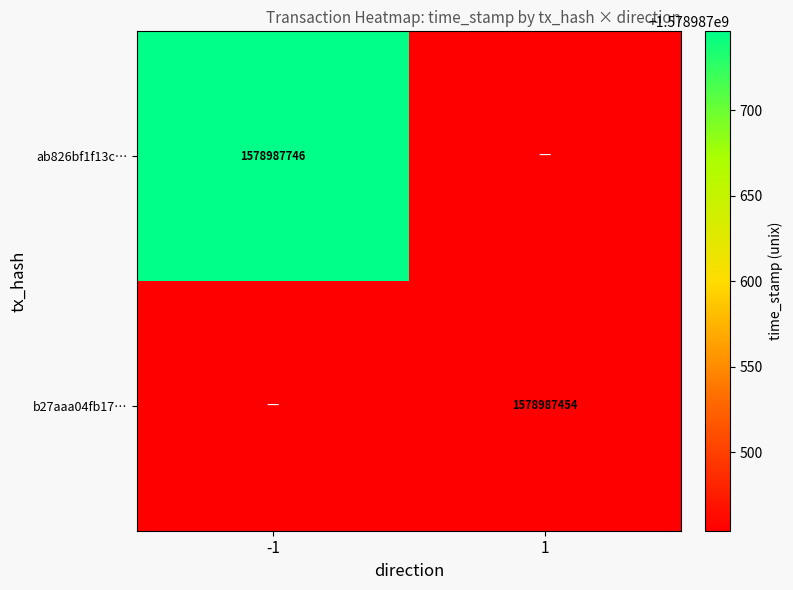

What is the difference between the b27aaa04fb17a53c81d6117374f5fdf0afb3cb4 values at 1 and -1?

1578987454